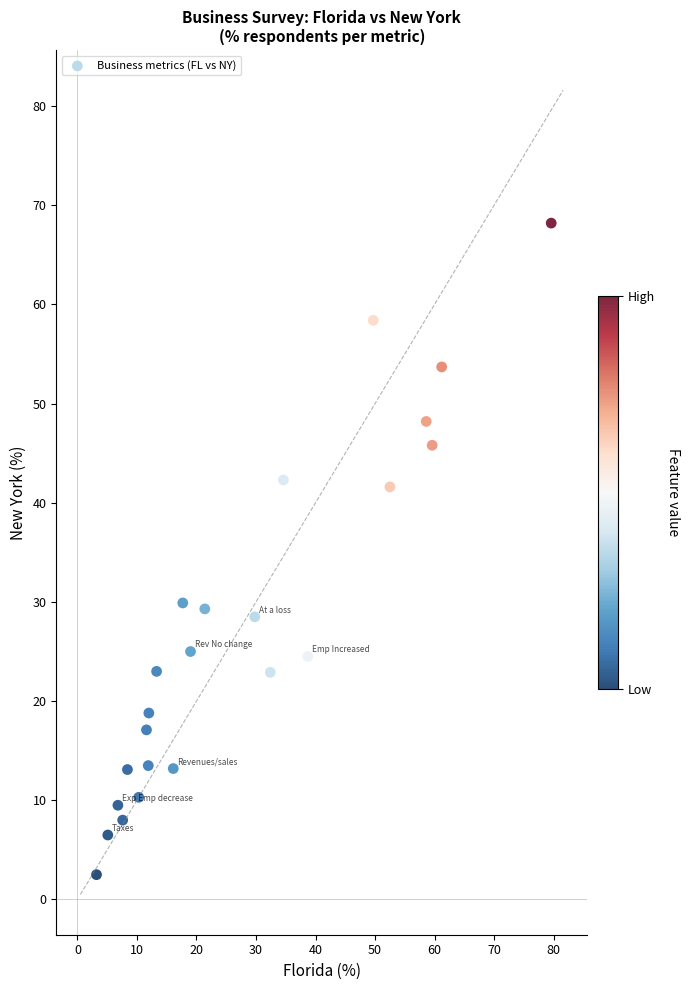

What is the range of X values (max minus min)?

76.4